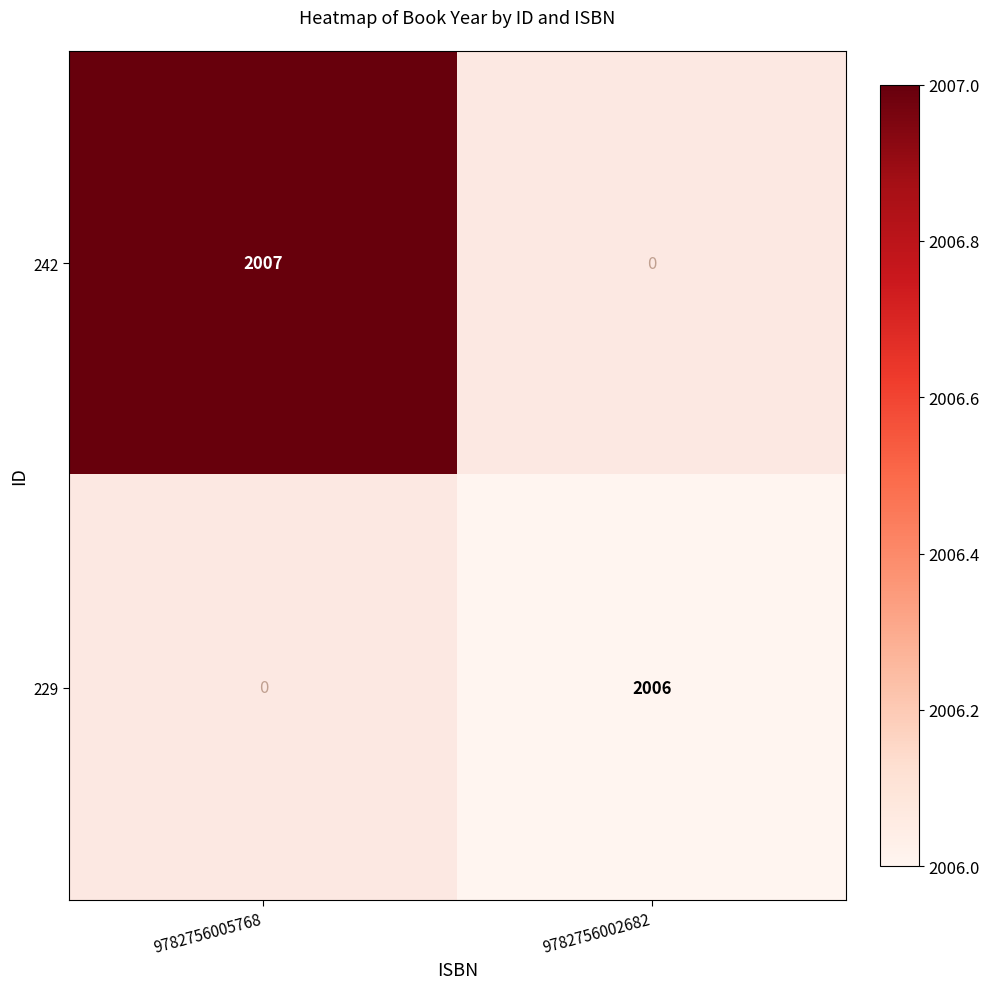

Between 9782756002682 and 9782756005768, which is larger?

9782756005768